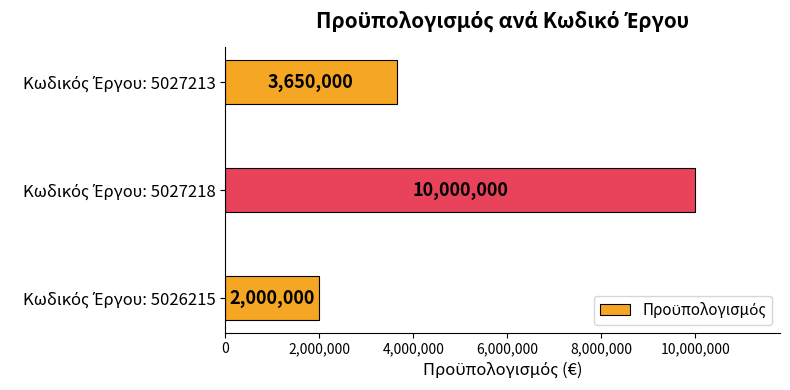

What is the maximum value shown in the chart?

10000000